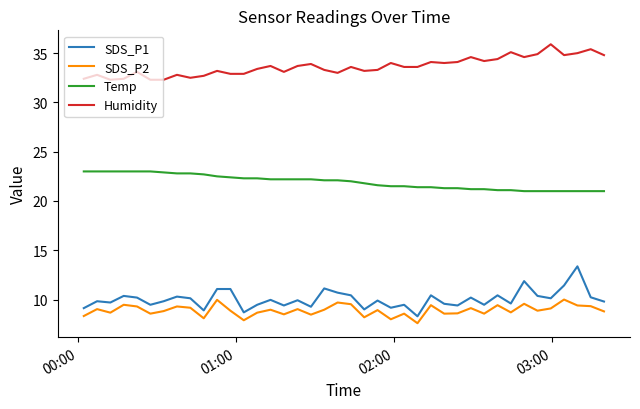

In SDS_P1, how many points are lower than both neighbors (excluding endpoints)?

13